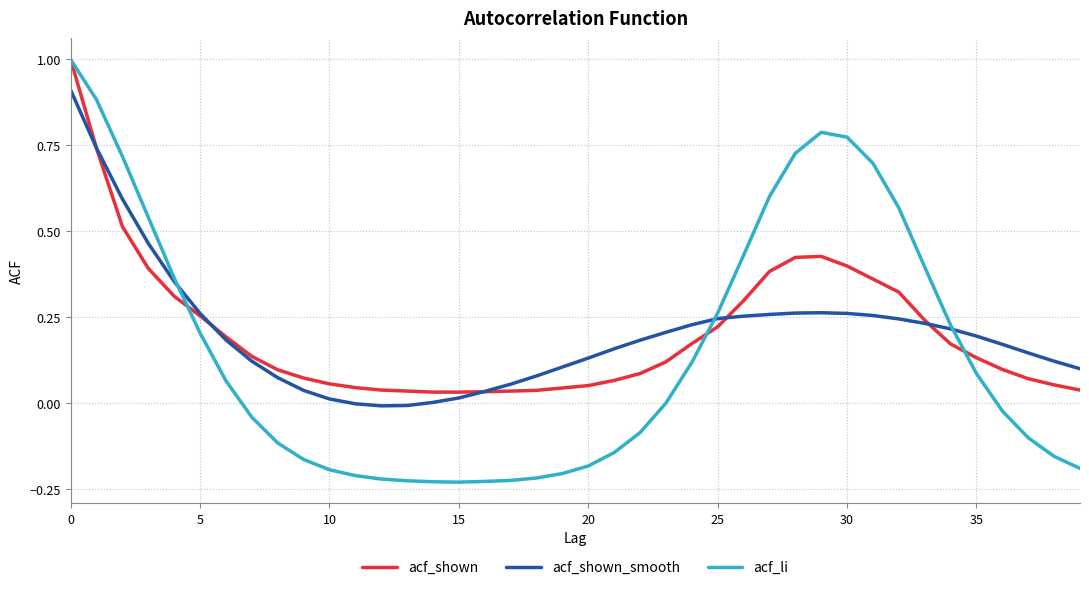

Which series has the widest spread of values?

acf_li